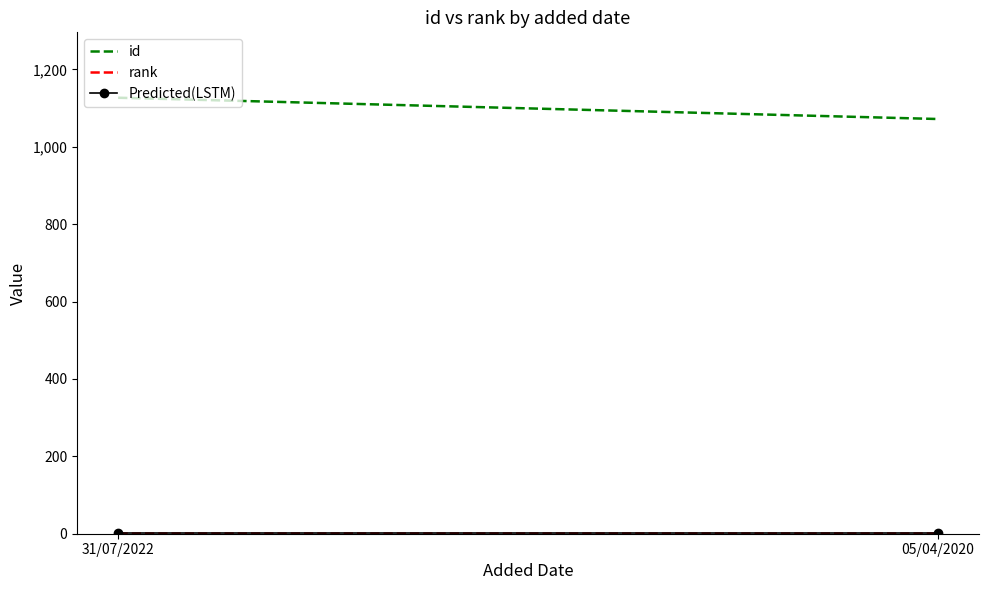

What are all the series names shown in the legend?

id, rank, Predicted(LSTM)